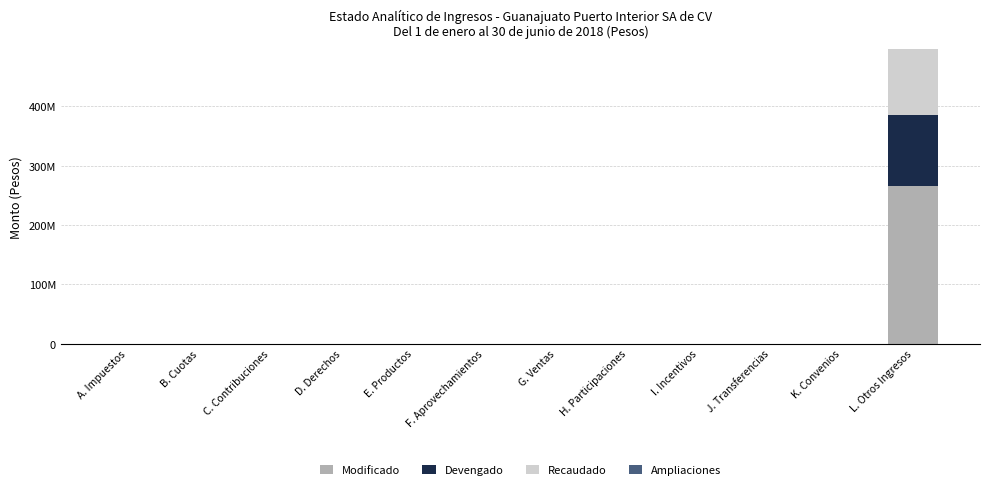

Are the bars horizontal?

No